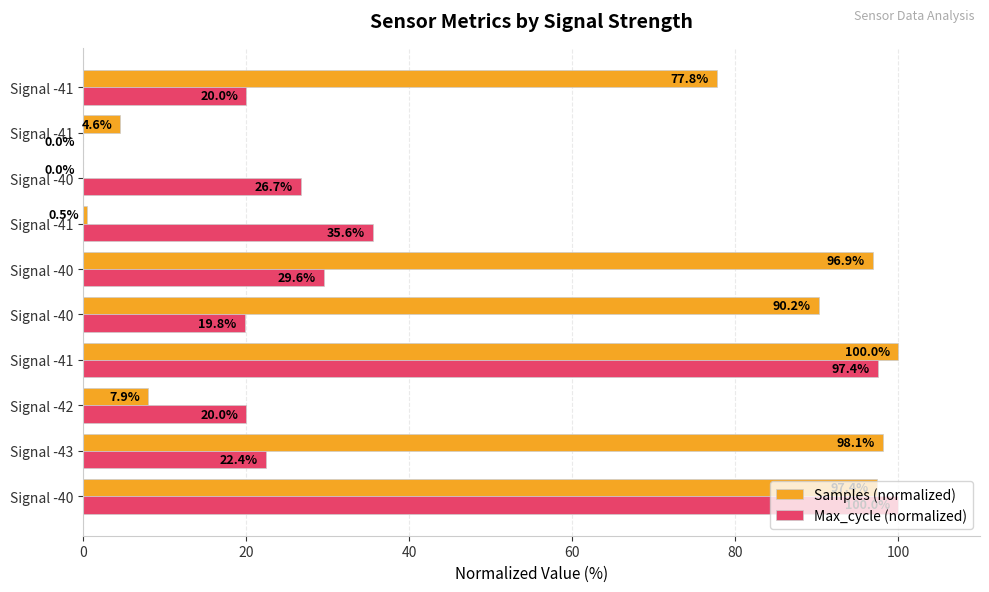

What is the sum of all Max_cycle (normalized) values?

371.5